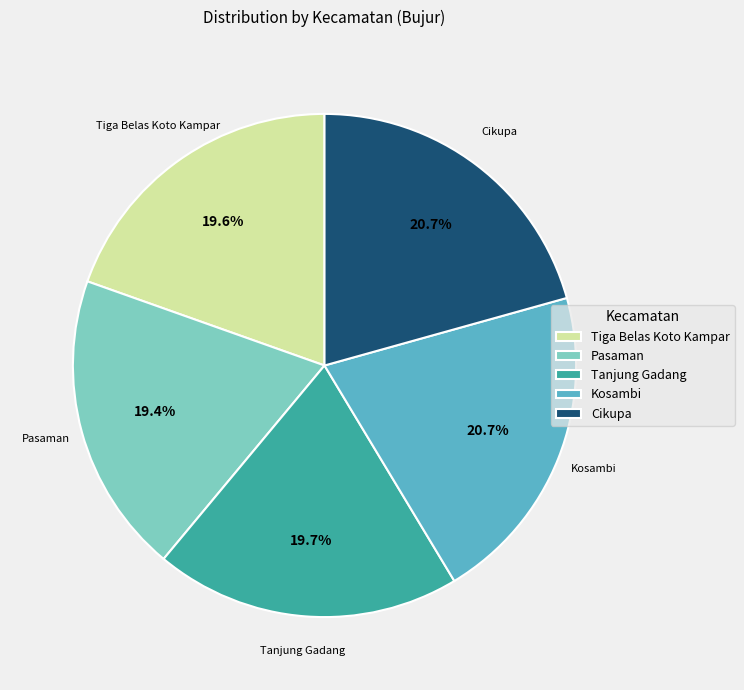

To the nearest percent, what is the combined percentage of Tiga Belas Koto Kampar and Cikupa?

40%